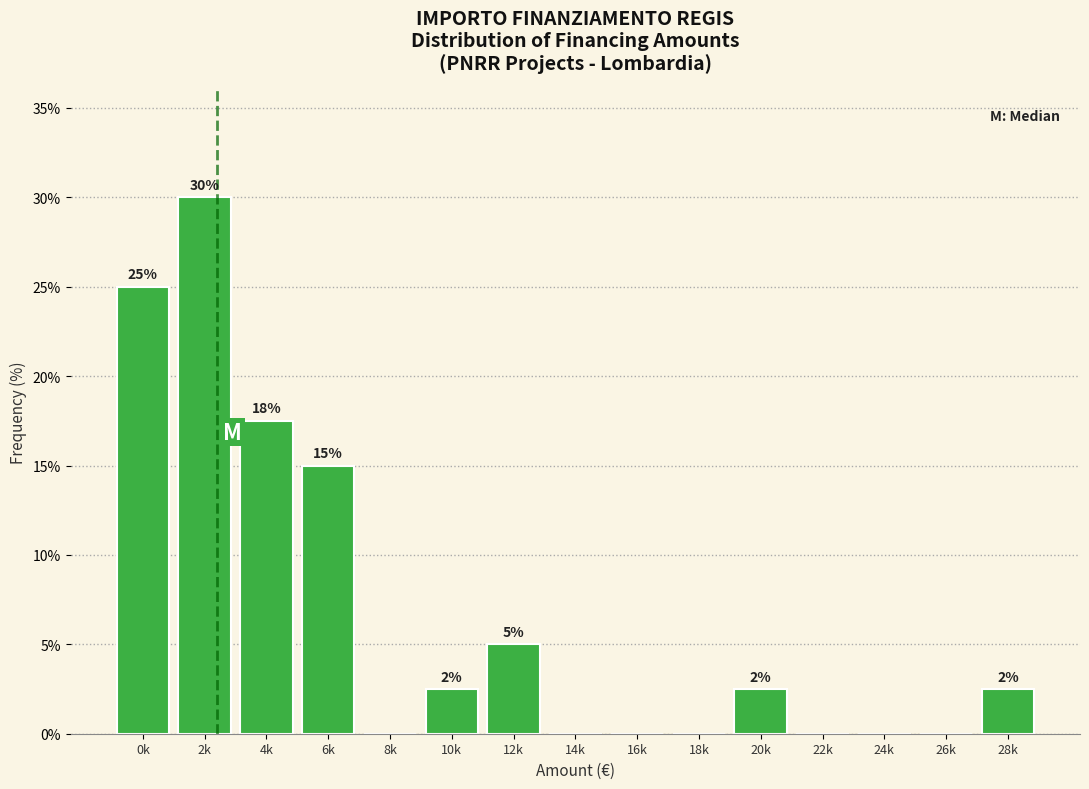

The chart shows a value of 25.0 at 0k. True or false?

True